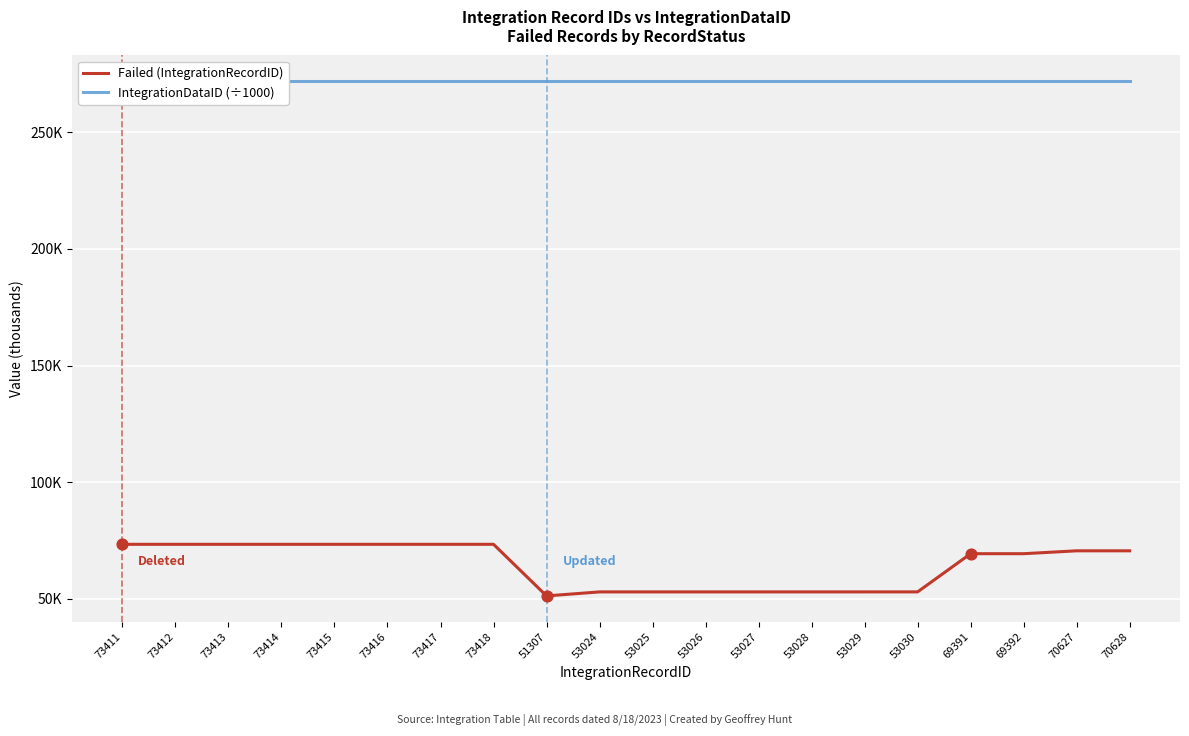

Which series has the widest spread of Y values?

Failed (IntegrationRecordID)